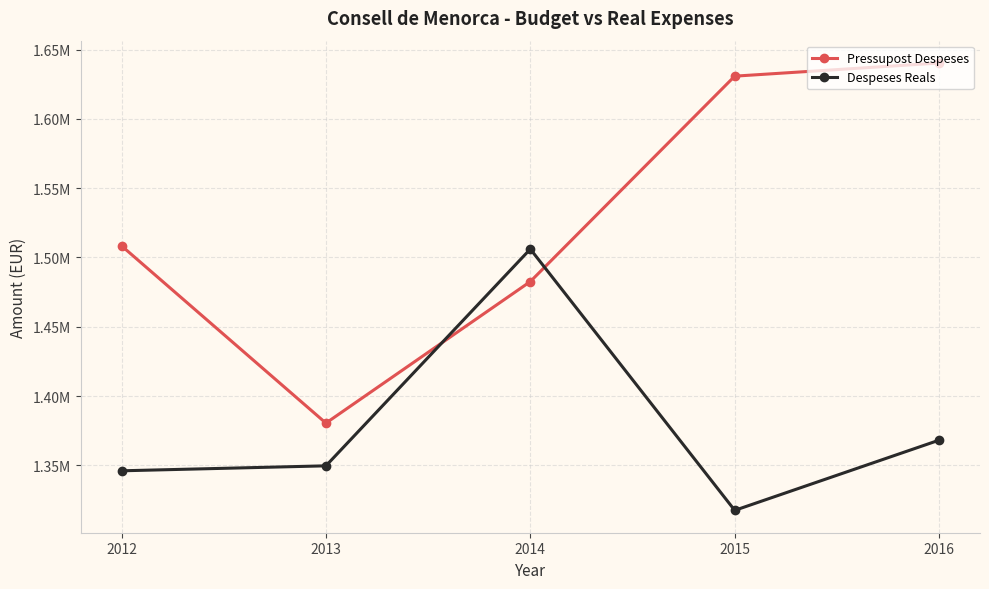

Is the value of Pressupost Despeses at 2015 greater than the value of Despeses Reals at 2012?

Yes